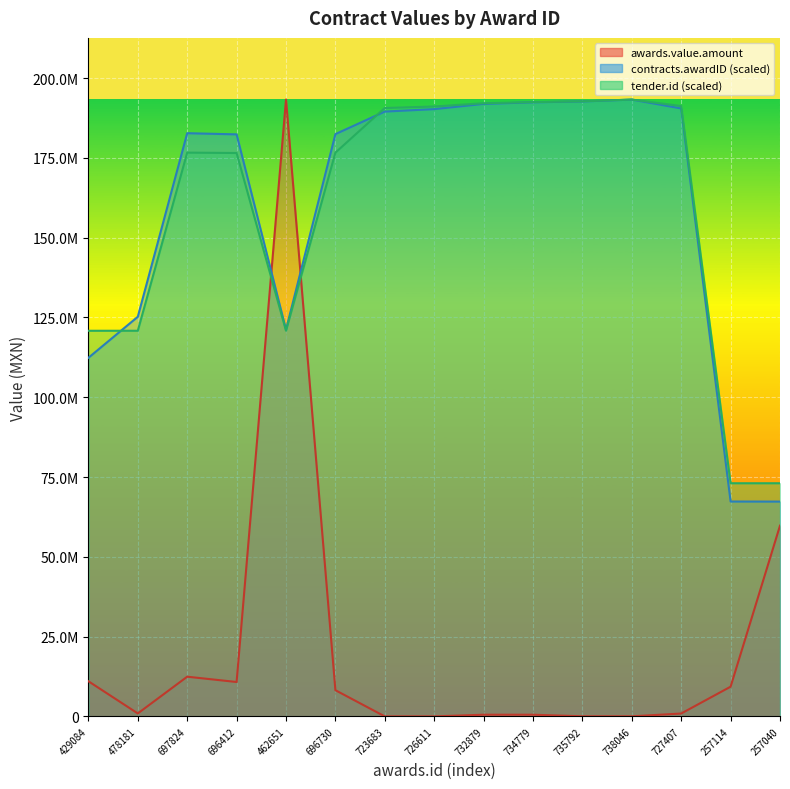

Between 735792 and 727407, which series saw the biggest shift?

contracts.awardID